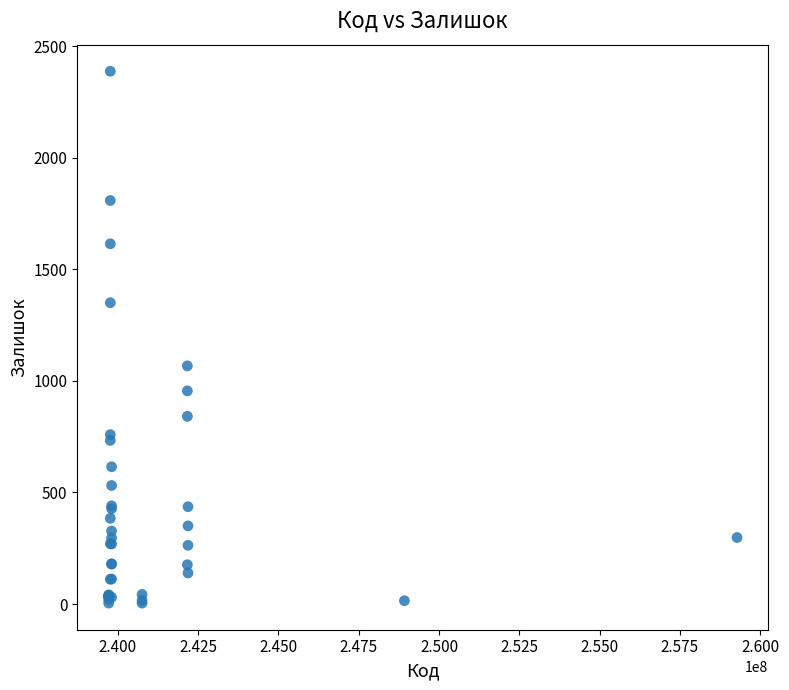

What Y value in the scatter plot is closest to 1195?

1067